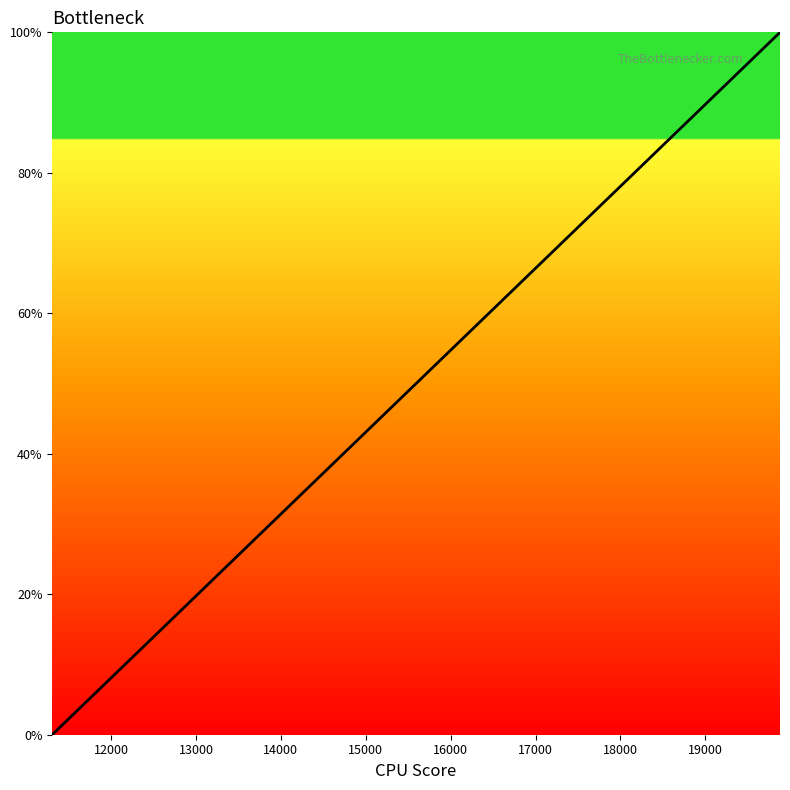

What is the greatest value displayed?

100.0